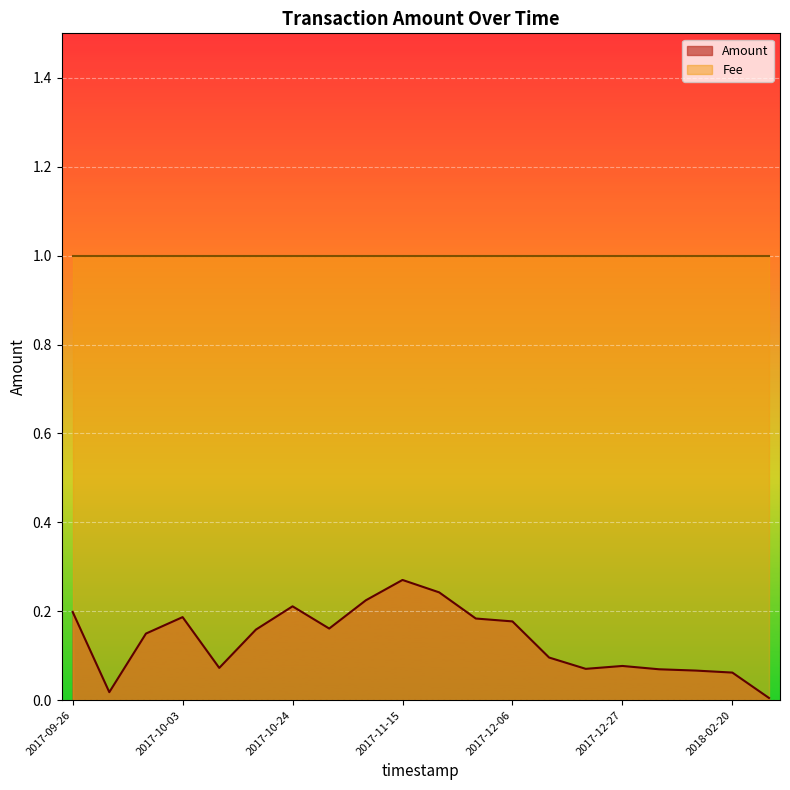

Which series has the widest spread of values?

Amount